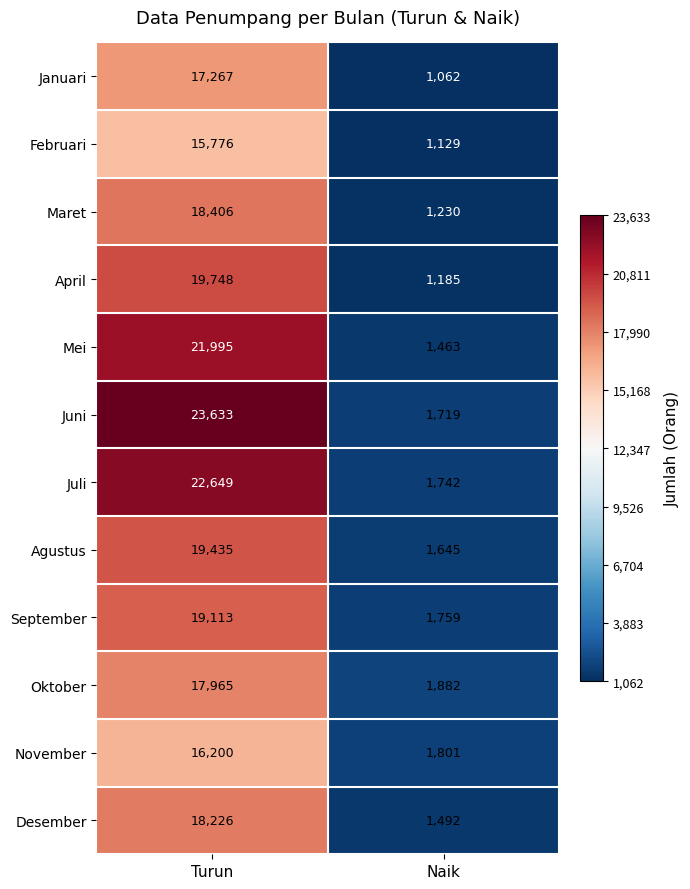

Reading left to right, transcribe all the data shown in this chart.

Januari: 17267	1062
Februari: 15776	1129
Maret: 18406	1230
April: 19748	1185
Mei: 21995	1463
Juni: 23633	1719
Juli: 22649	1742
Agustus: 19435	1645
September: 19113	1759
Oktober: 17965	1882
November: 16200	1801
Desember: 18226	1492